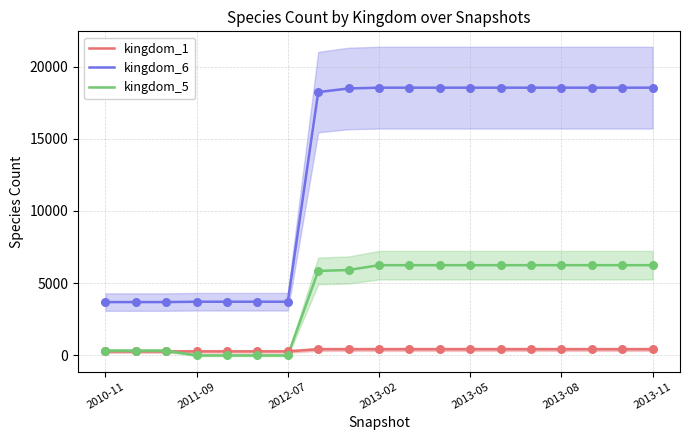

True or false: kingdom_1 and kingdom_6 cross at least once.

False